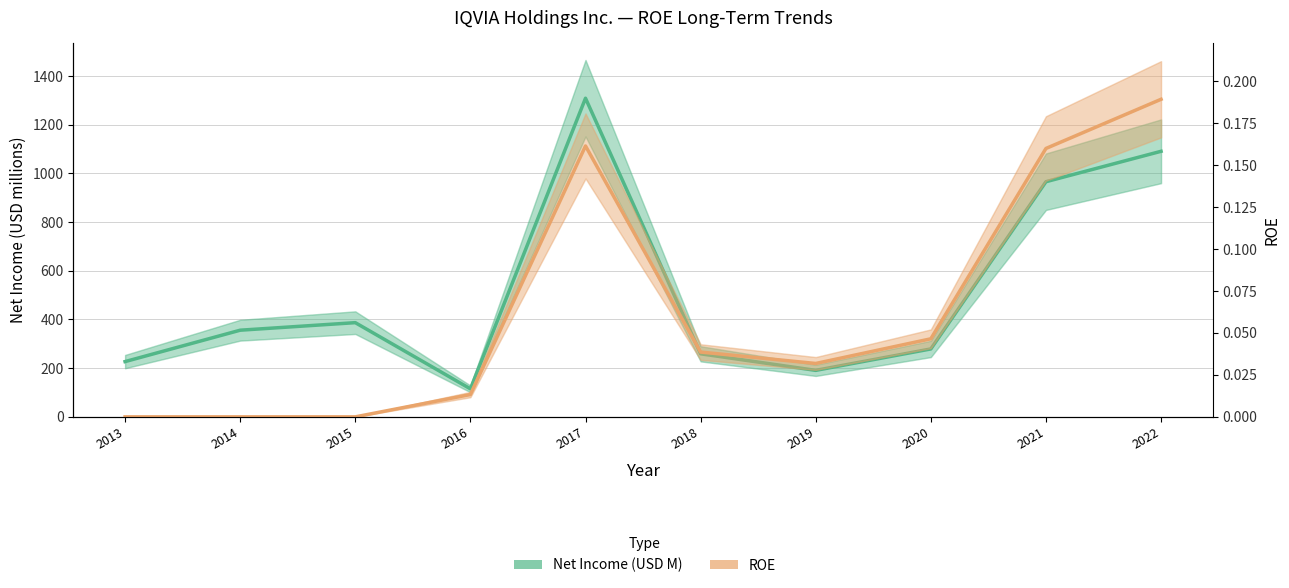

What is the total value across all series at 2013?

227.0